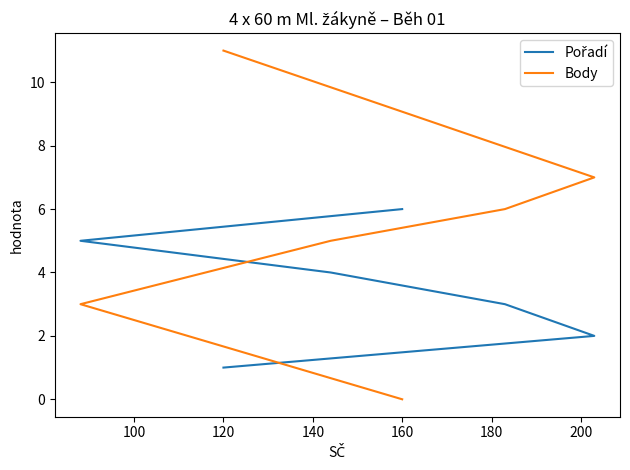

Rank the series by their average value, from highest to lowest.

Body, Pořadí